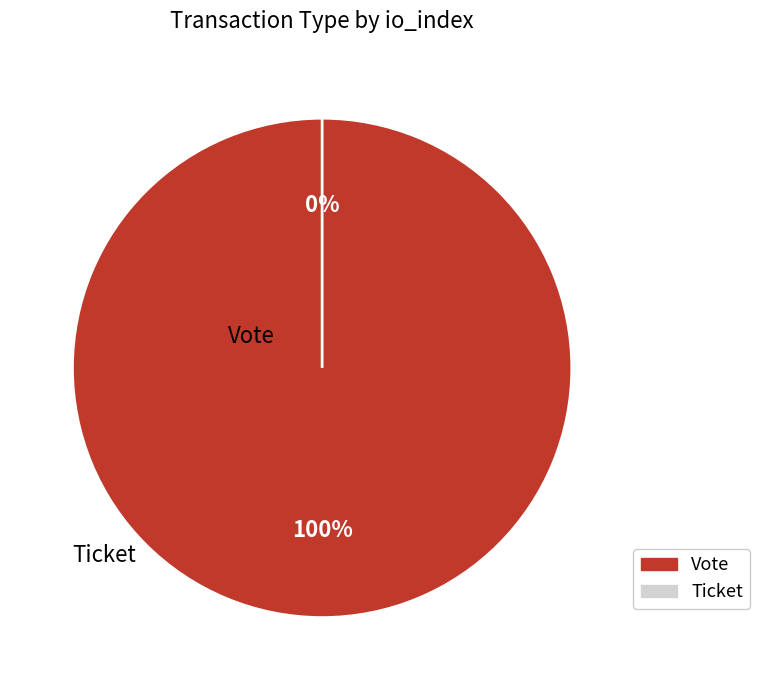

To the nearest percent, what is the difference between the Ticket and Vote slice percentages?

100%